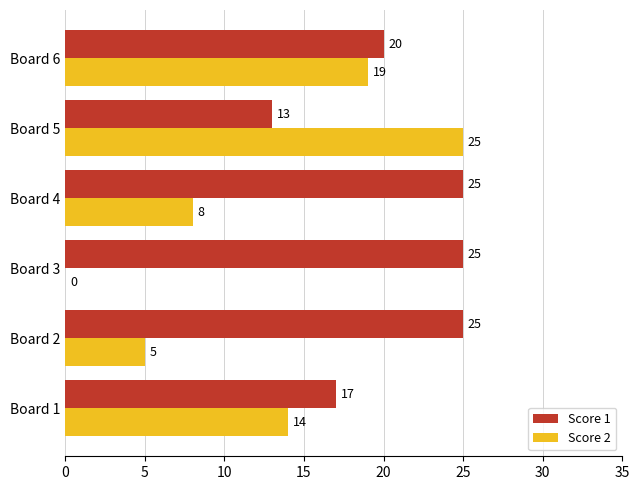

Between Board 2 and Board 3, which series saw the biggest shift?

Score 2